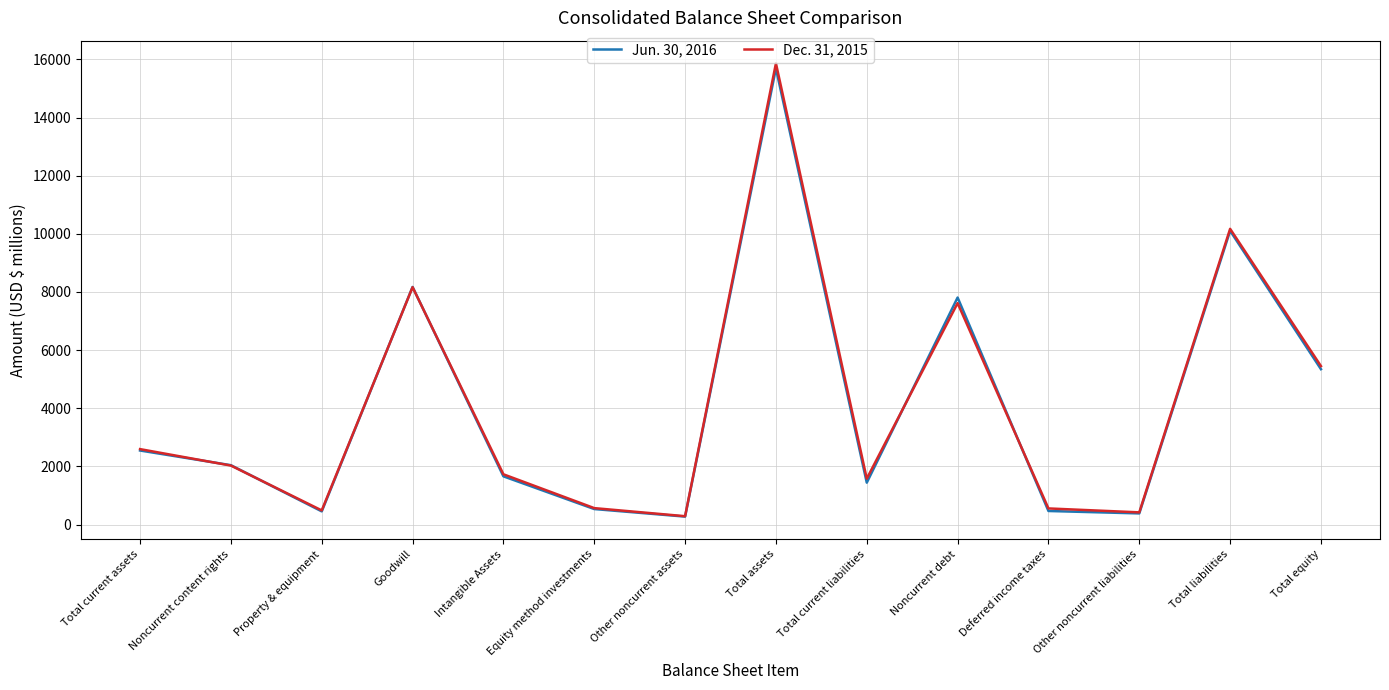

At which category is the sum across all series the highest?

Total assets